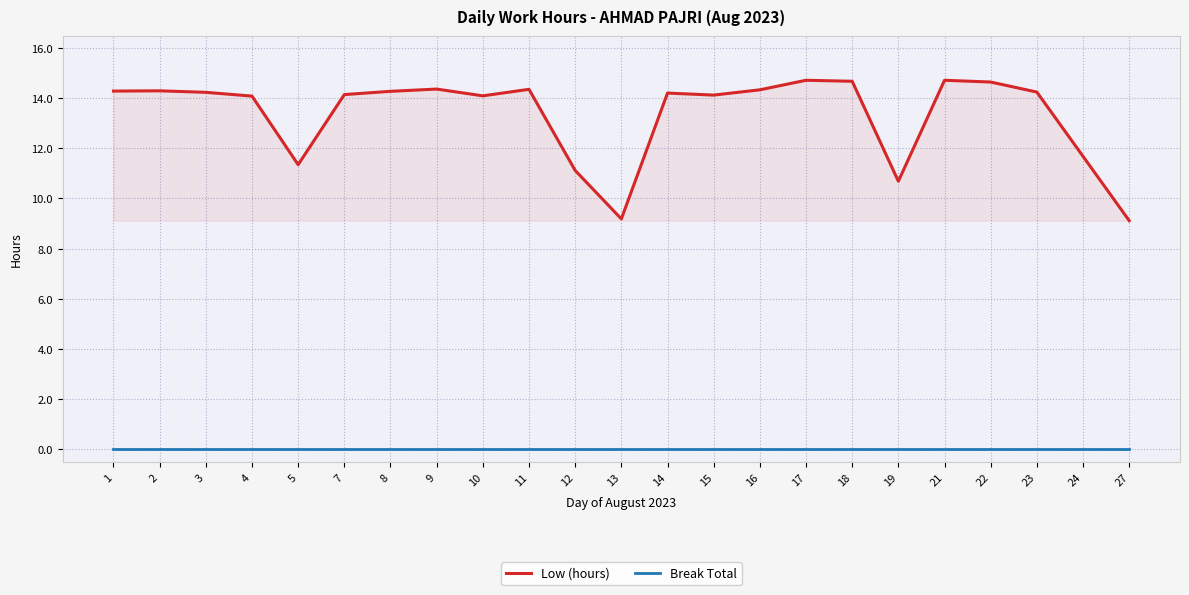

True or false: Break Total has a value of 0.0 at 5.

True